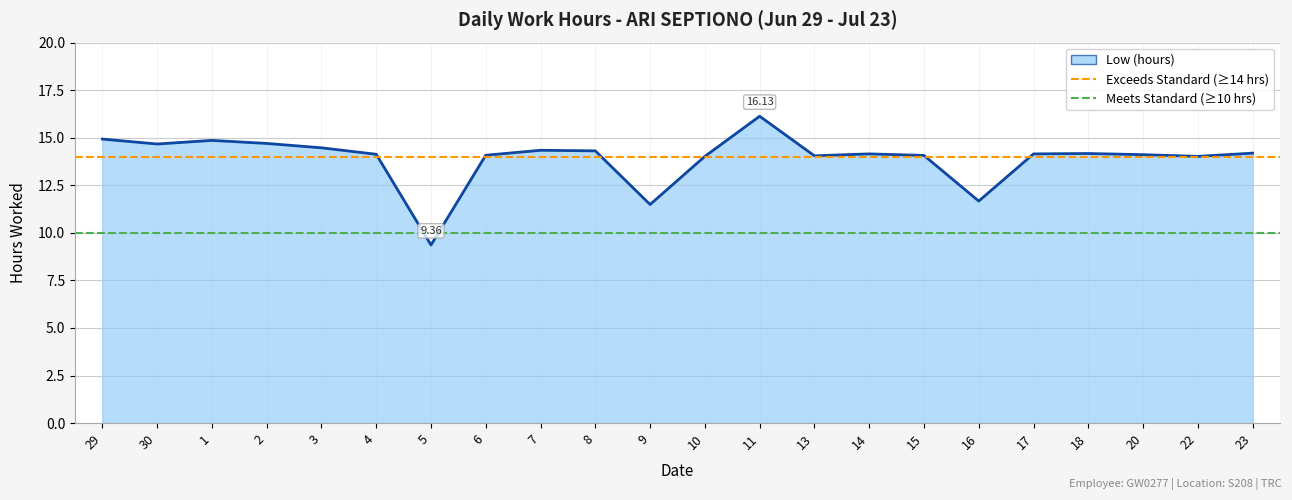

At which label does Meets Standard (≥10 hrs) reach its minimum?

29